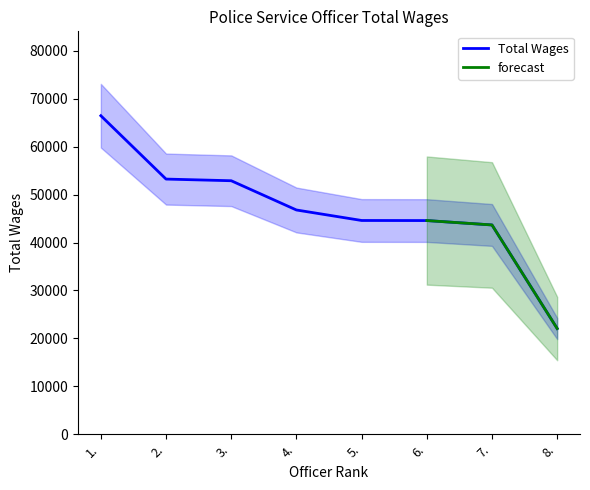

The chart shows a value of 43670 at 7.. True or false?

True